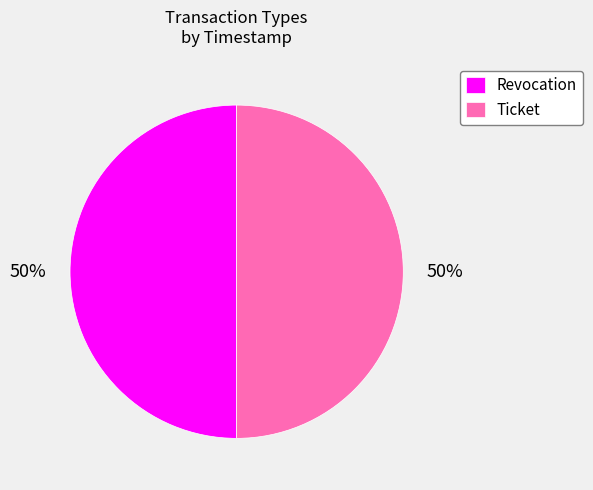

Is the sum of Ticket and Revocation greater than half?

Yes